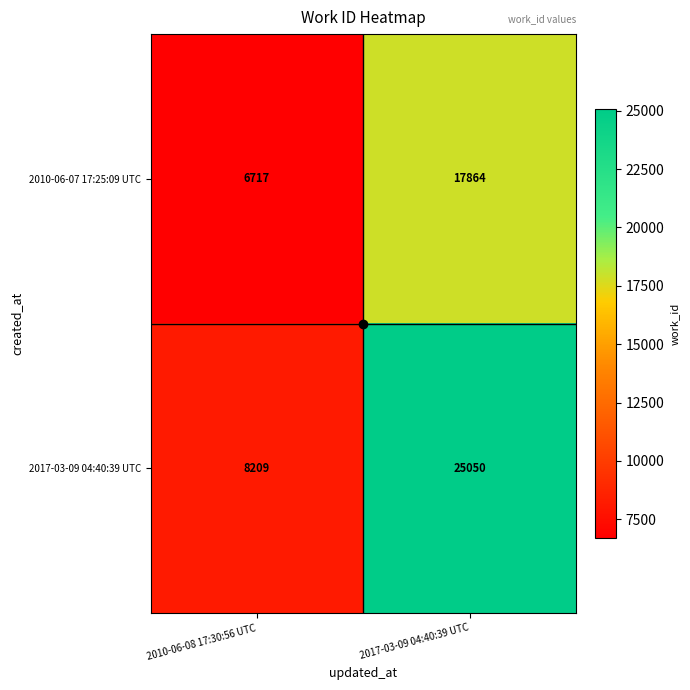

Is it true that 2017-03-09 04:40:39 UTC equals 8209 at 2010-06-08 17:30:56 UTC?

True